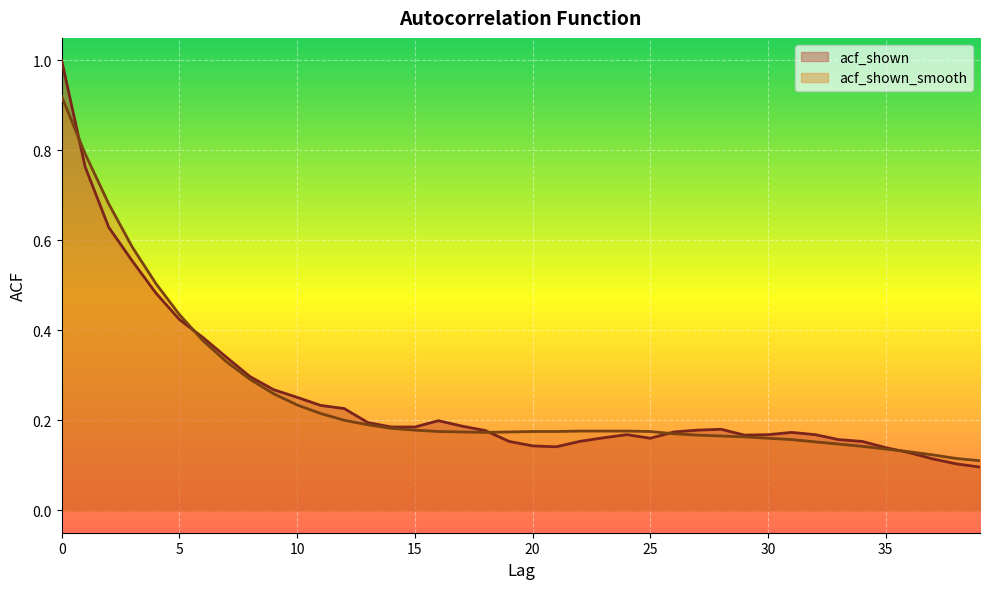

What is the value of the acf_shown_smooth point at the 40th from the left?

0.1